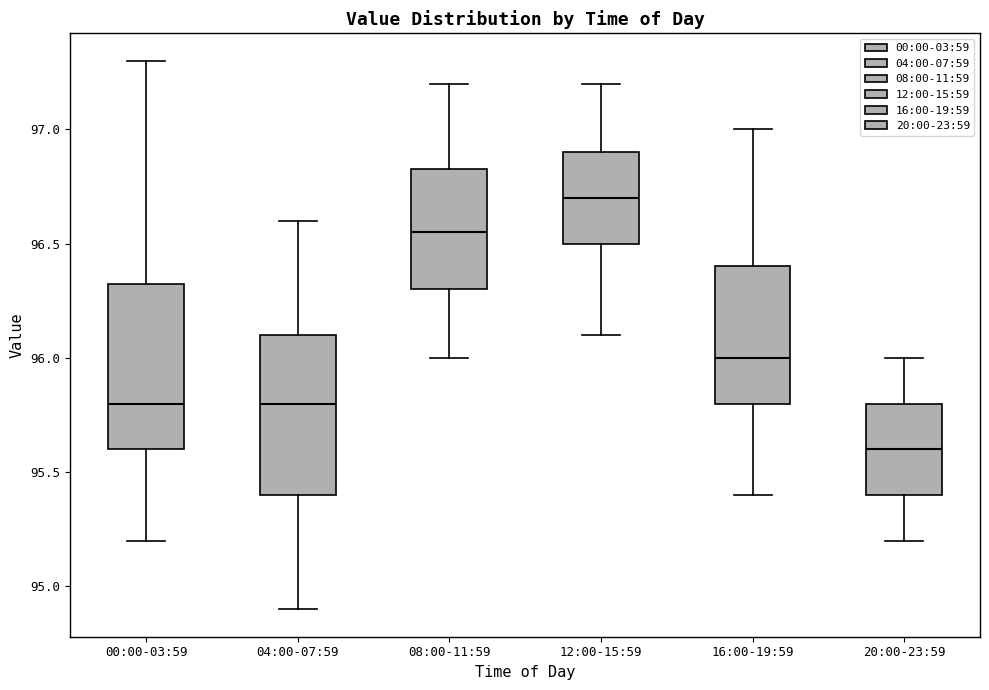

Where is the lower edge of the box for 00:00-03:59 on the y-axis? The values are not printed on the chart, so give them approximately, as read against the axis.

95.60